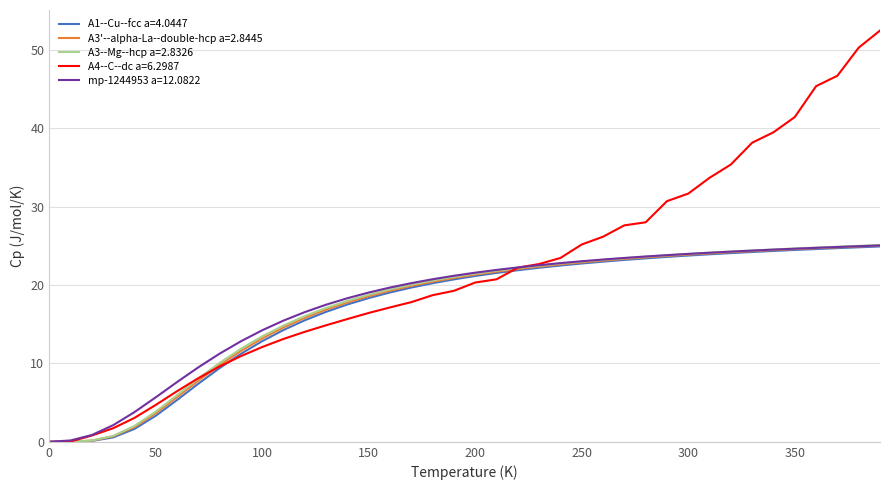

At how many categories does at least one series exceed 41?

5